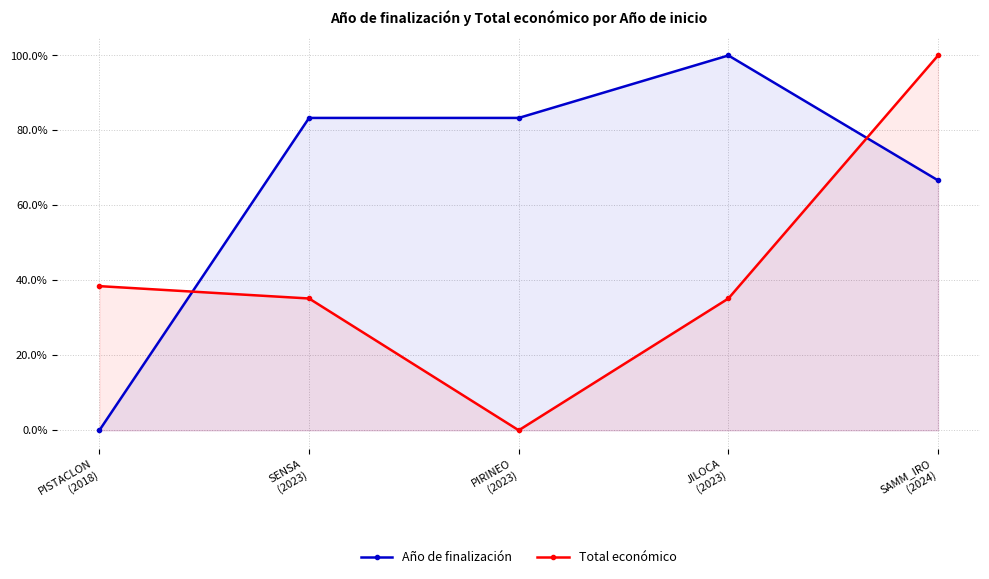

Which category has the lowest value in the Total económico series?

PIRINEO
(2023)